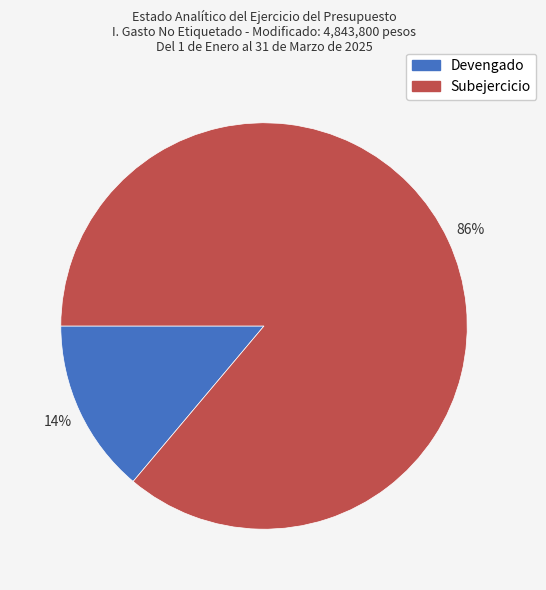

How many segments does this pie chart have?

2